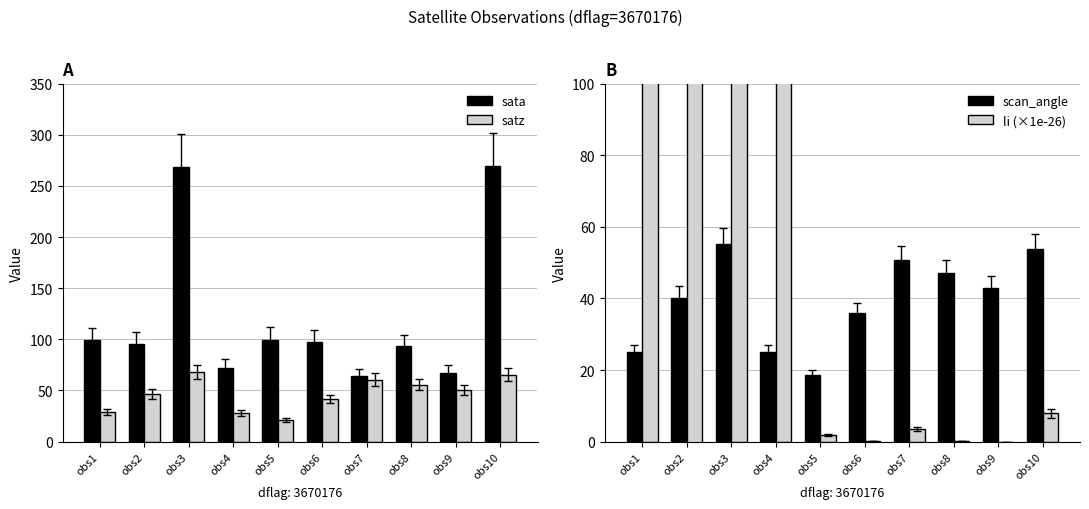

Reading right to left, extract all data points from this chart.

sata: 269.7	67.2	93.3	63.8	97.0	99.8	71.9	268.6	95.3	98.9
satz: 65.5	50.2	55.7	60.7	41.5	21.1	28.4	68.1	46.8	28.6
scan_angle: 53.7	42.9	47.0	50.6	35.9	18.6	24.9	55.3	40.2	25.1
li (×1e-26): 7.9	0.0	0.1	3.5	0.1	1.8	11900000000.0	230000.0	160000000000000000.0	11000000000000000000000.0